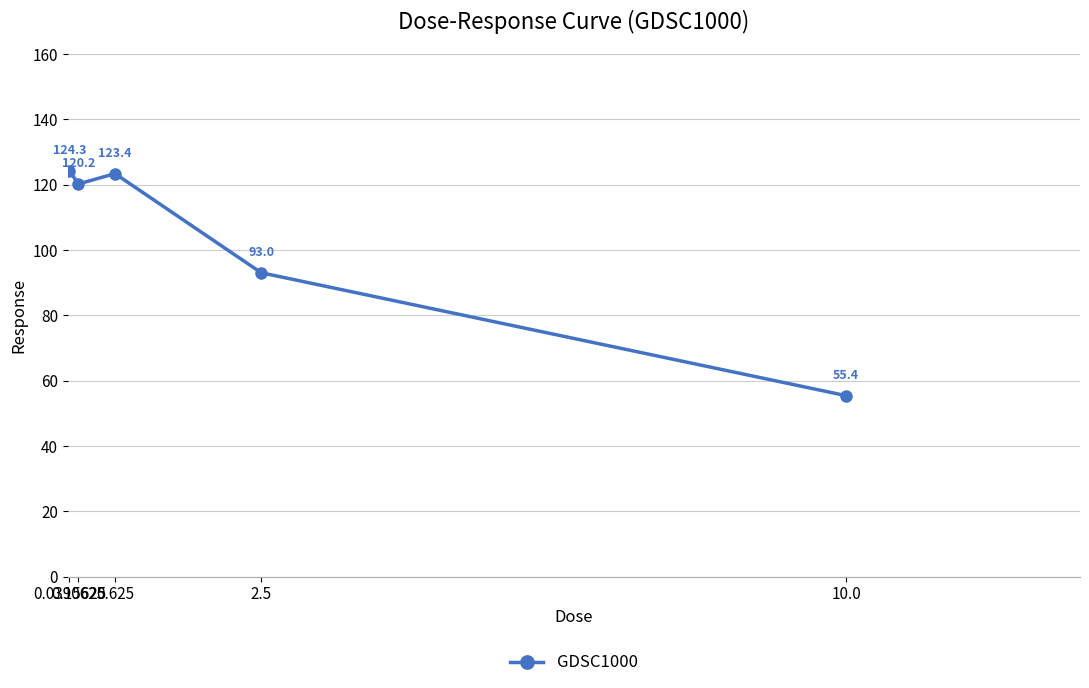

What value does the data have at 0.625?

123.4